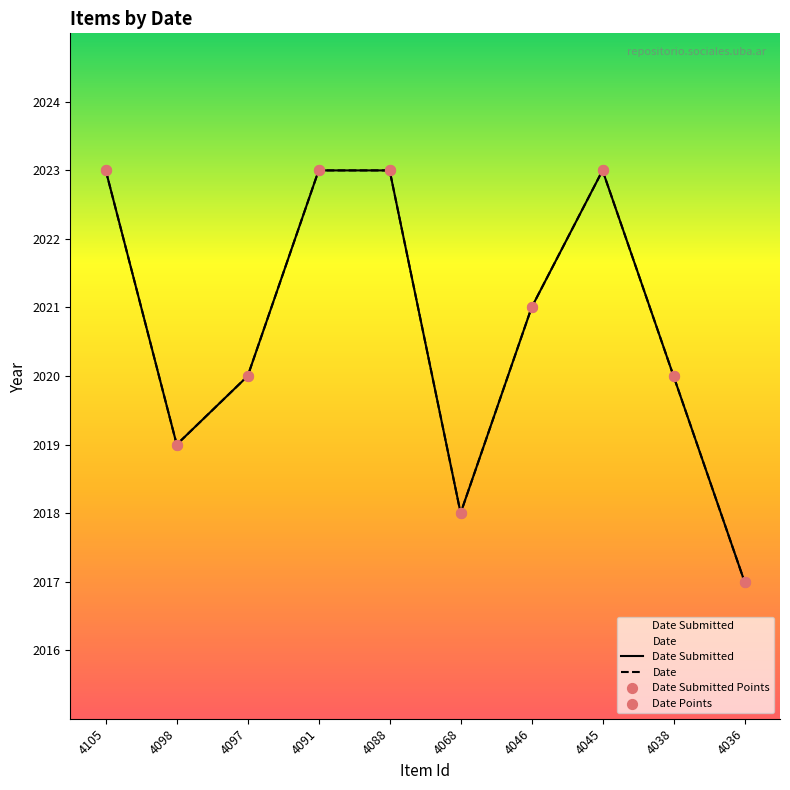

What are all the series names shown in the legend?

Date Submitted, Date